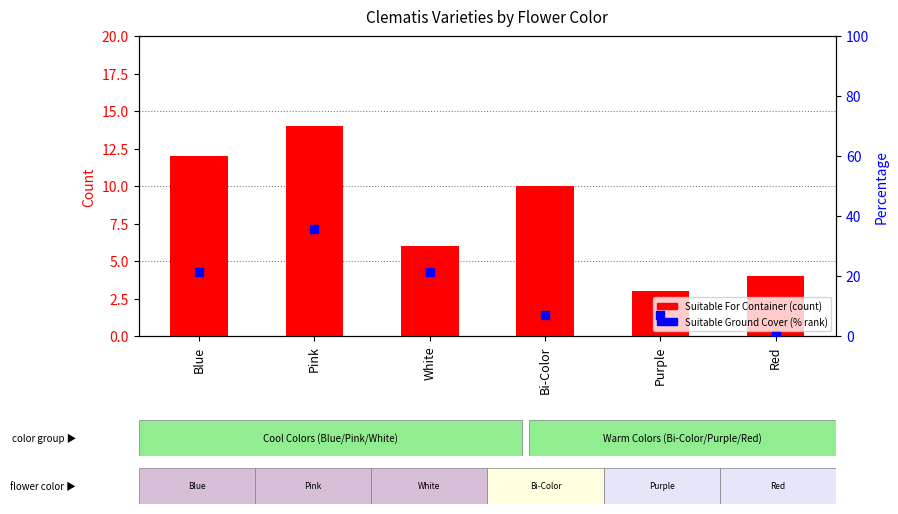

At which category is the sum across all series the highest?

Pink